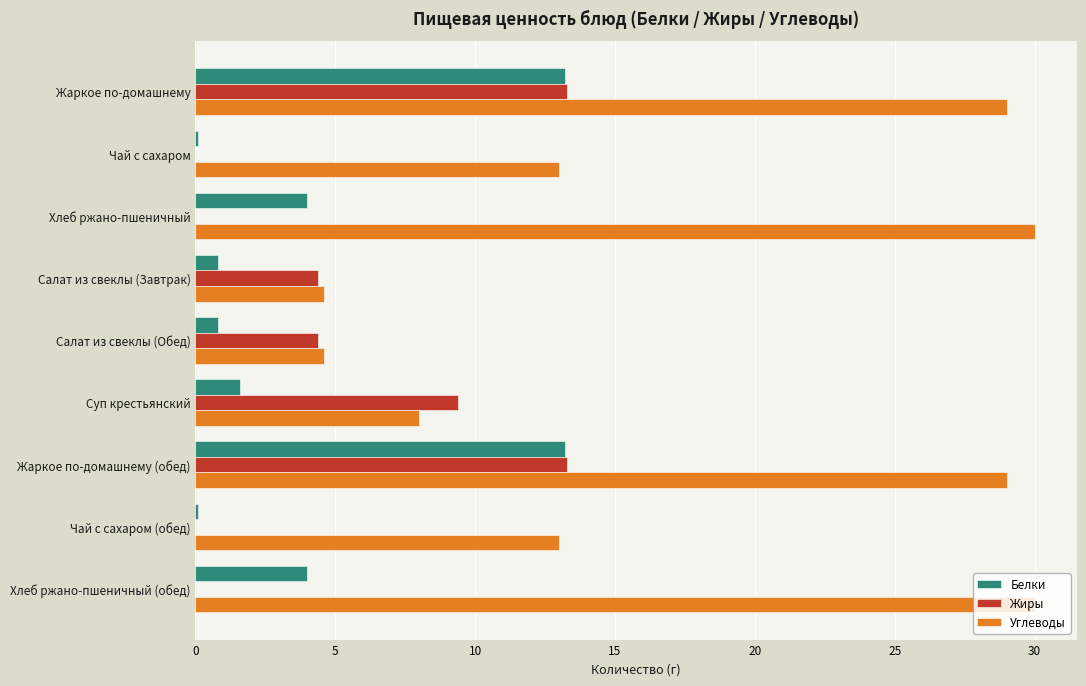

What is the approximate value of Жиры at Салат из свеклы (Обед)?

4.4